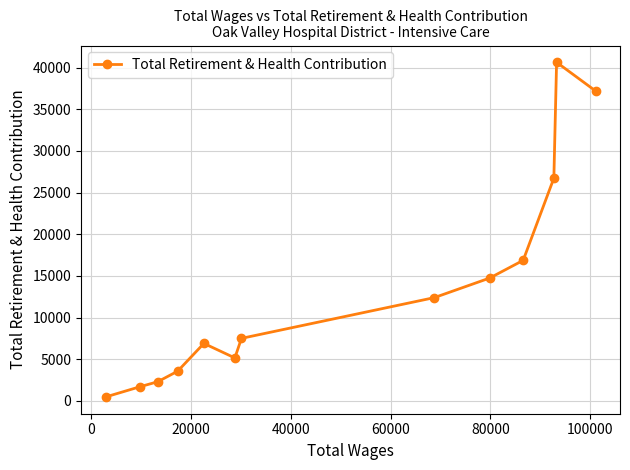

What is the difference between the second highest and second lowest values?

35521